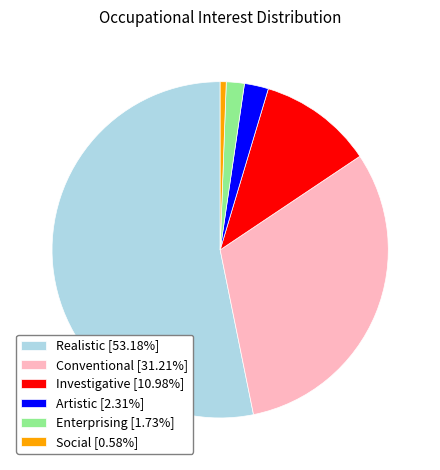

Which category accounts for the majority?

Realistic